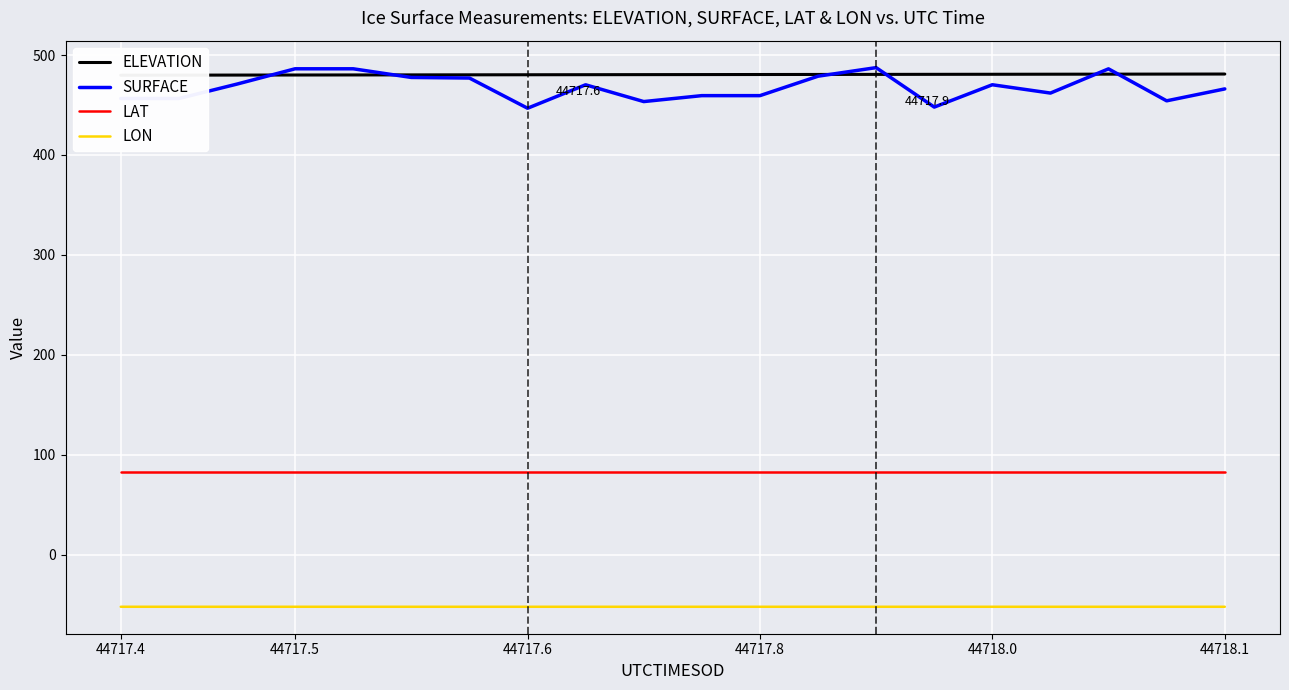

Is the value of SURFACE at 44718.0 greater than the value of LAT at 44718.0?

Yes